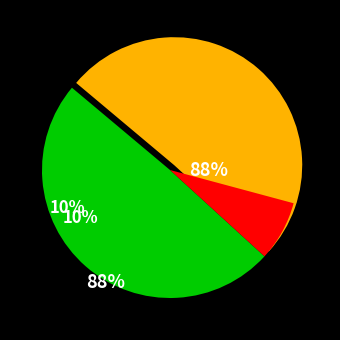

Is it true that Fetters is 49% of the pie?

True